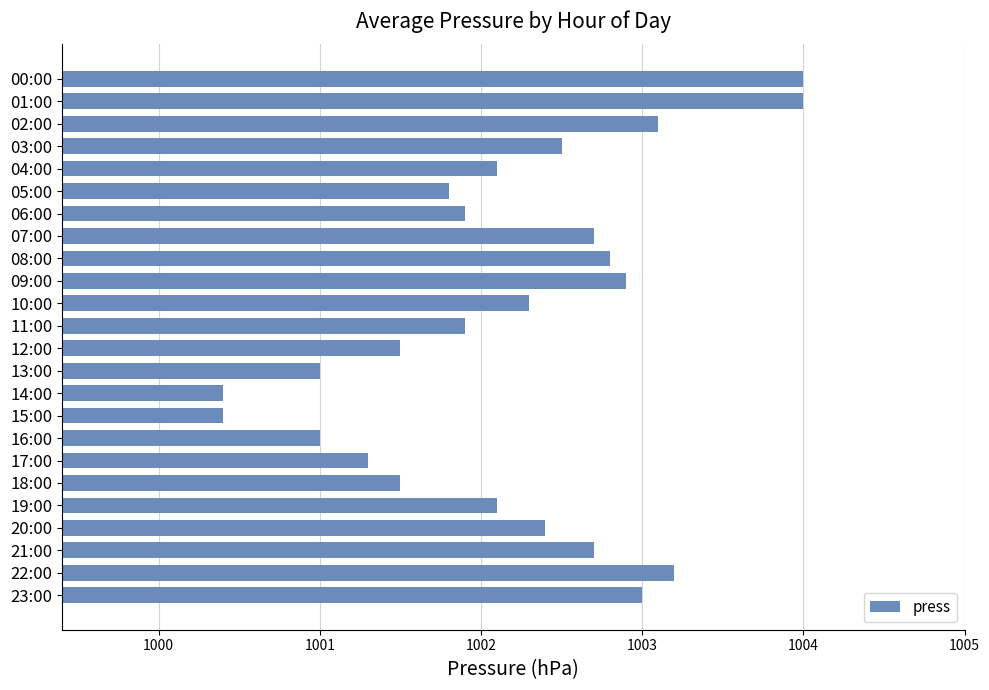

What is the ratio of the value at 16:00 to the value at 11:00?

1.0